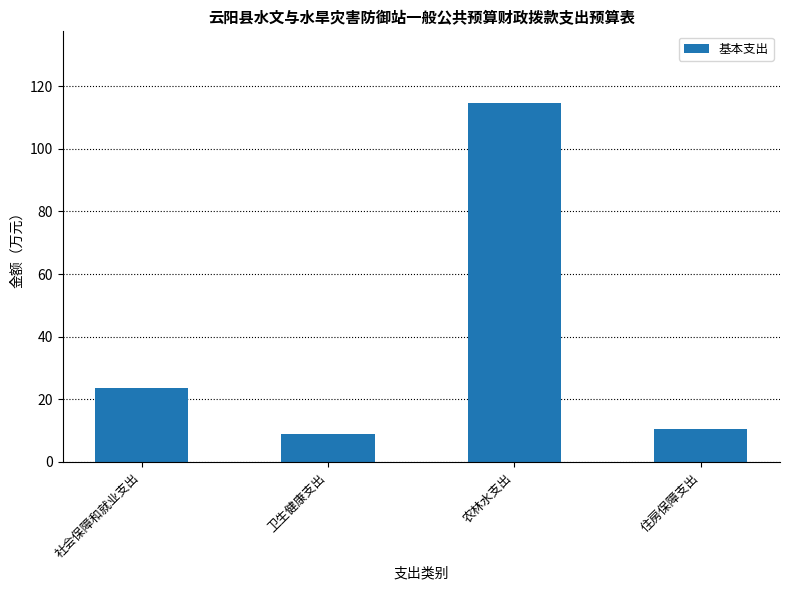

What is the maximum value shown in the chart?

114.6